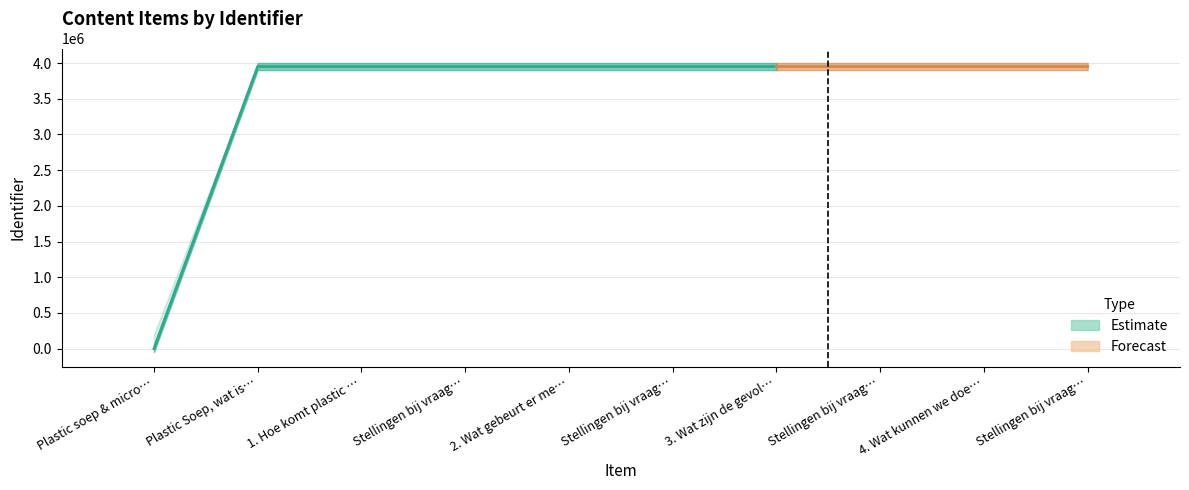

At which label does Identifier_lower reach its minimum?

Plastic soep & microplastic